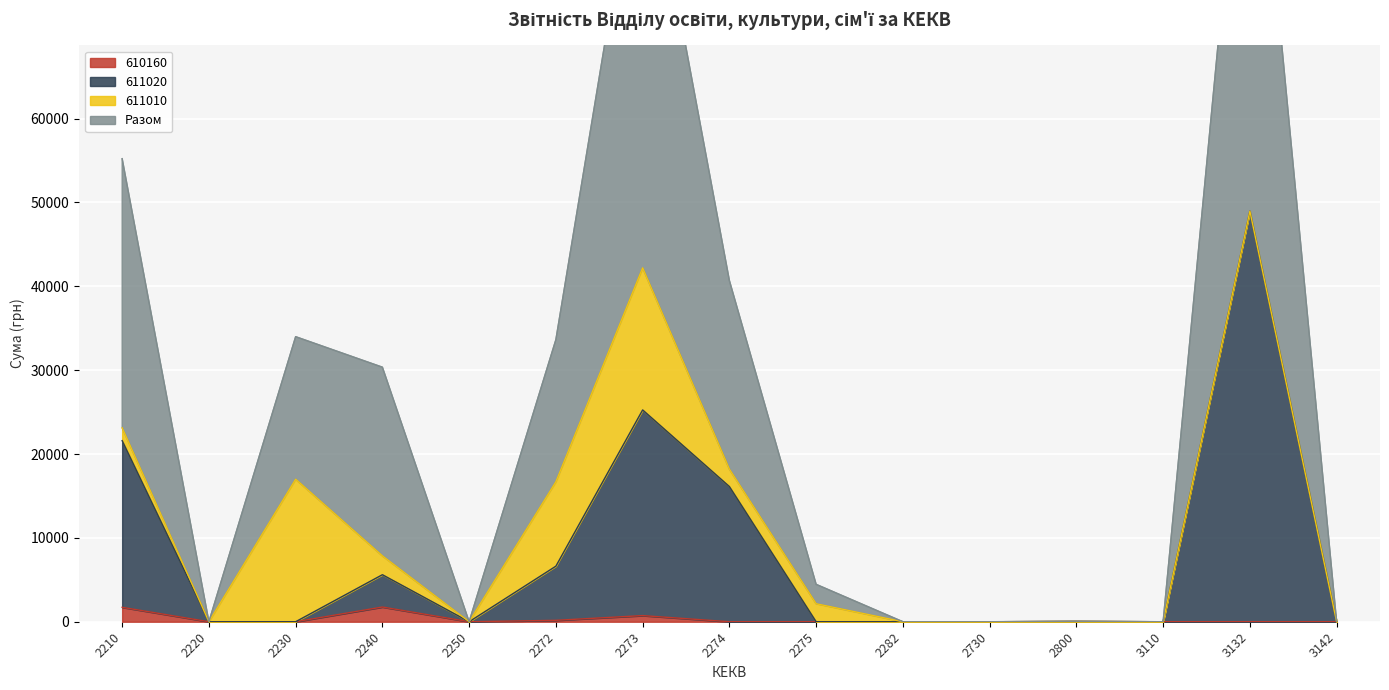

The value of Разом at 2274 is 40683.4. True or false?

True